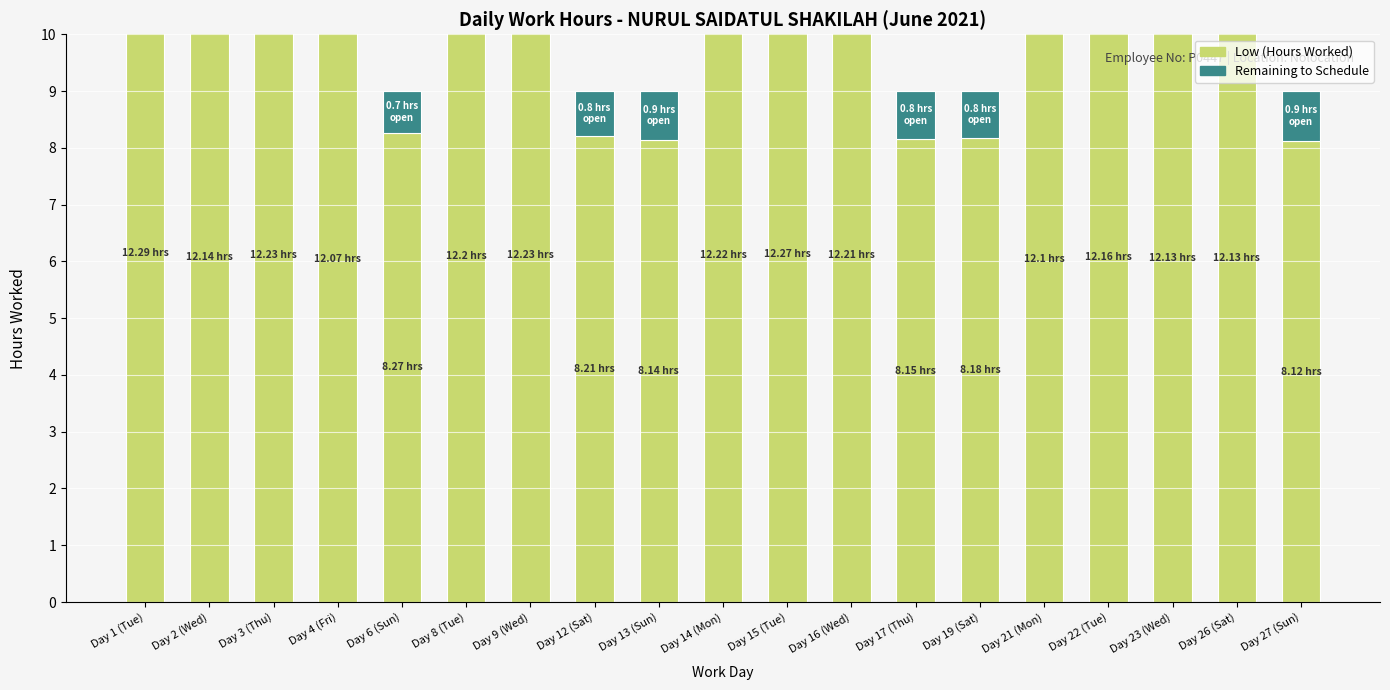

Where is Remaining to Schedule nearest to the value 0?

Day 1 (Tue)